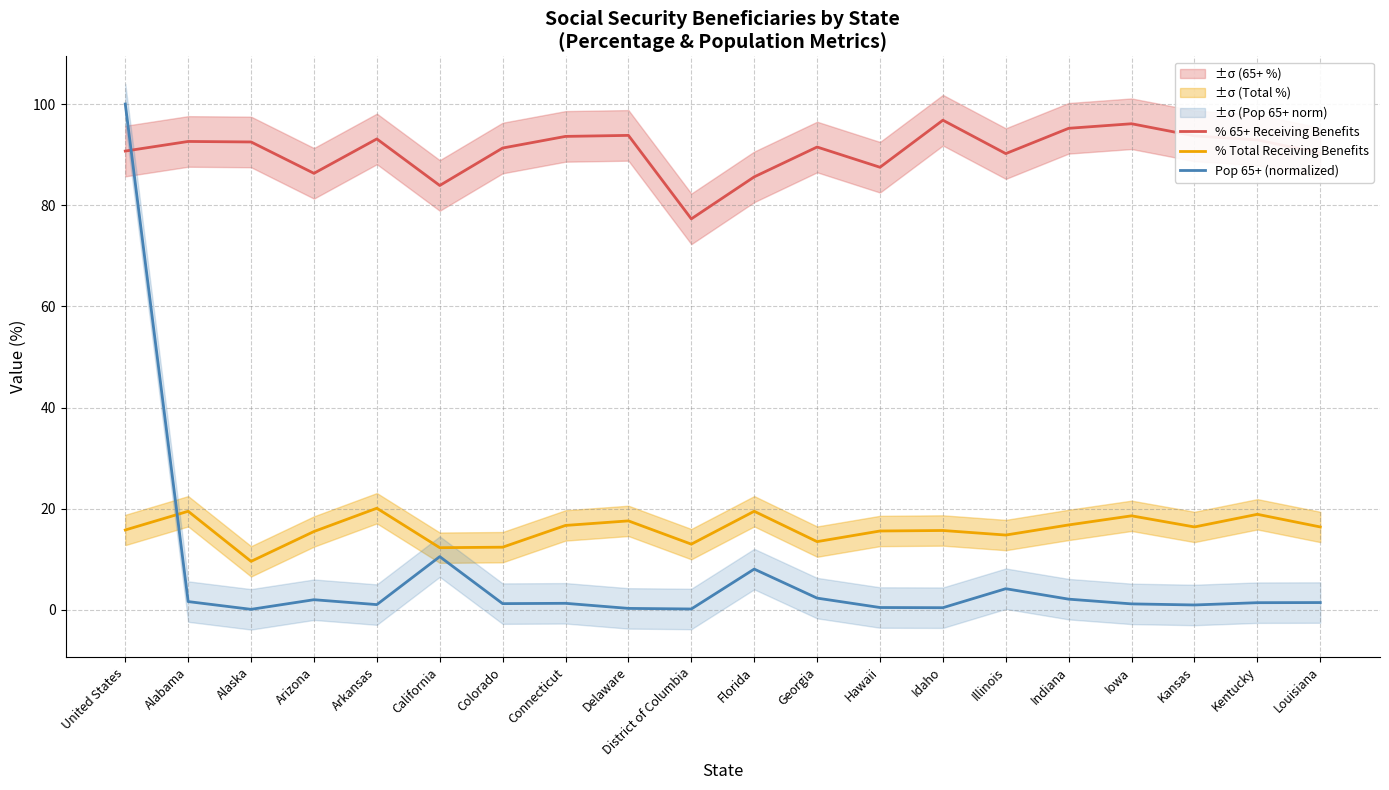

What is the label of the 18th point from the right?

Alaska